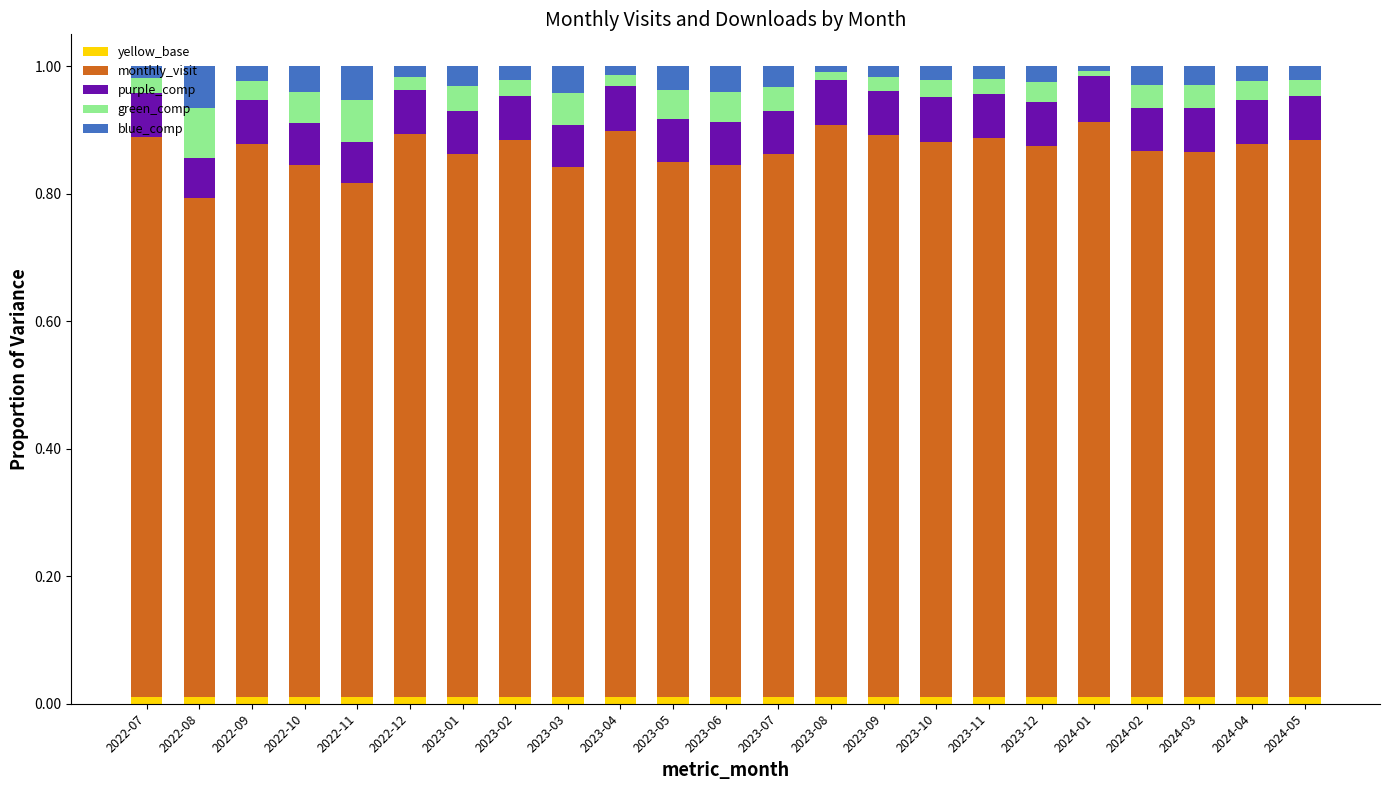

What is the sum of all monthly_visit values?

19.8